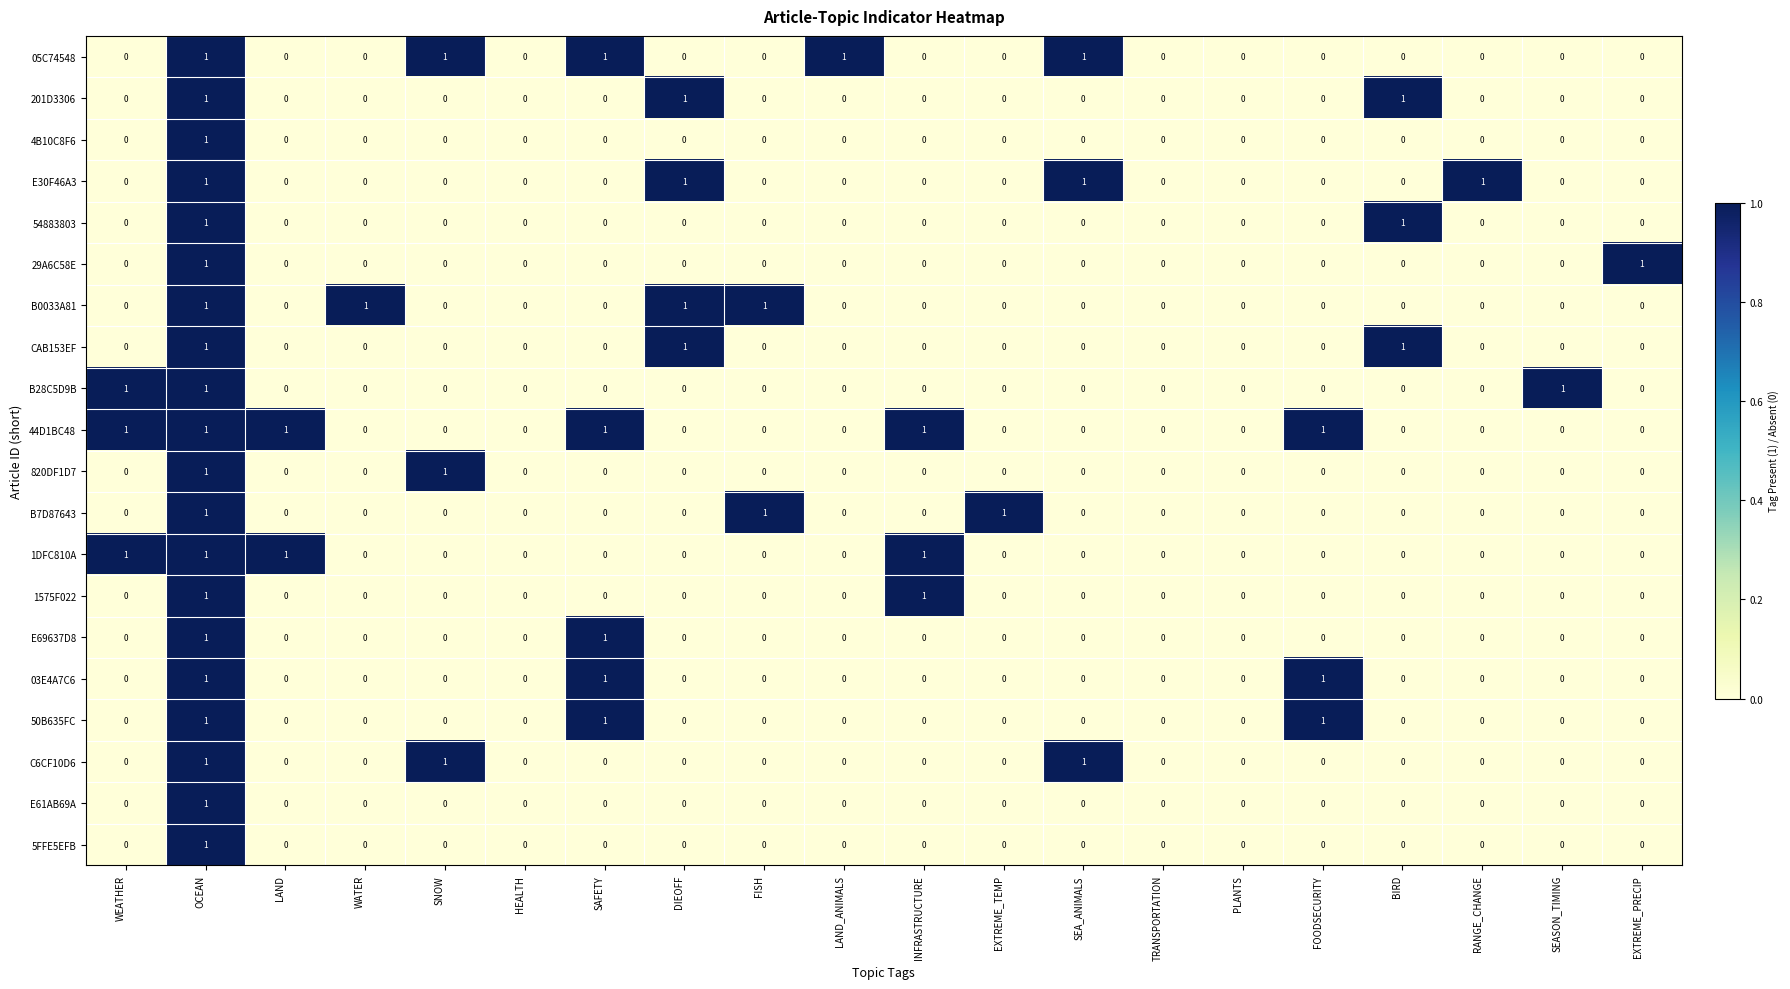

Which series changed the most between WATER and FISH?

B7D87643